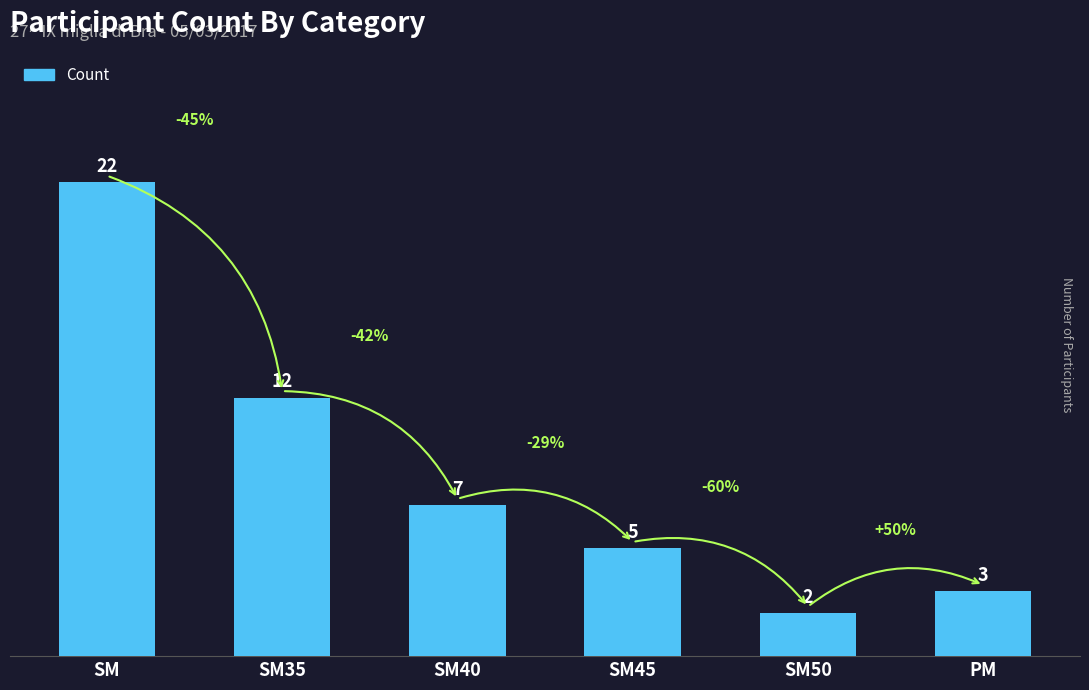

What is the label of the 4th bar from the right?

SM40